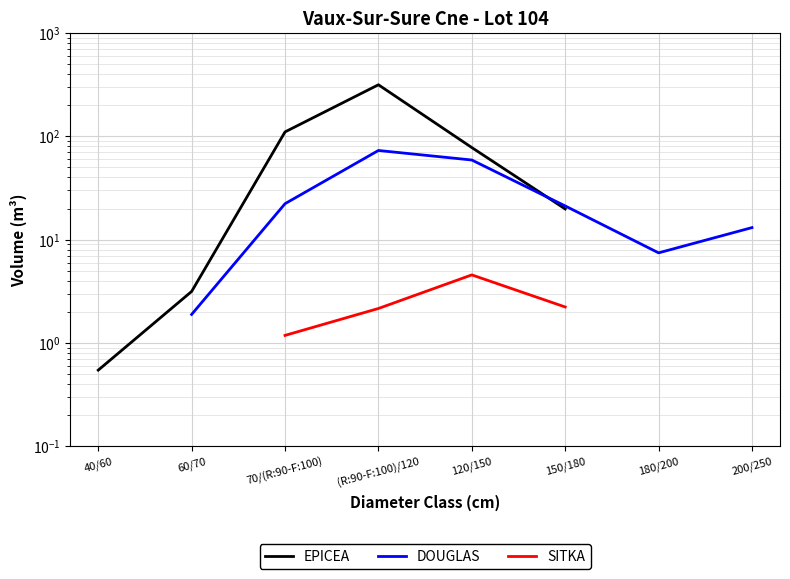

What is the label of the 3rd point from the right?

150/180